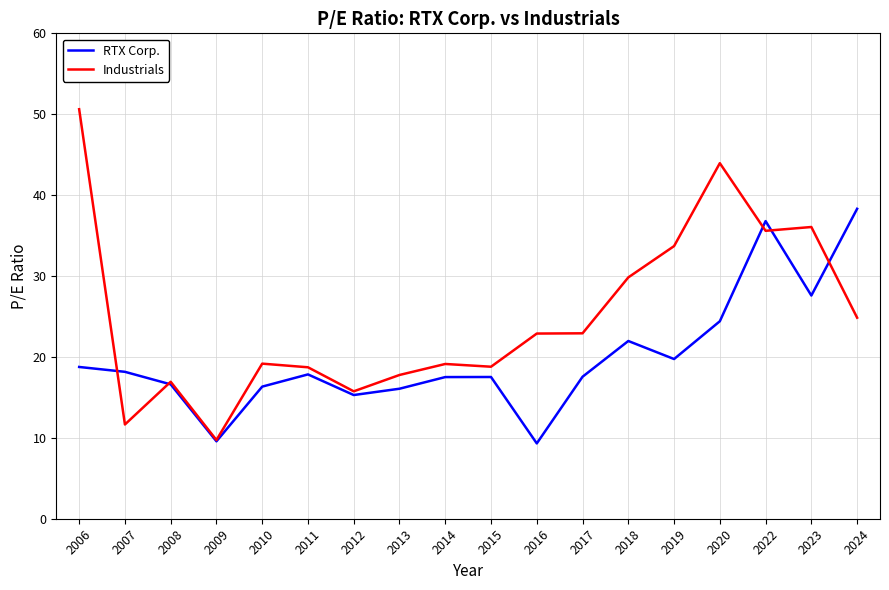

True or false: RTX Corp. and Industrials cross at least once.

True